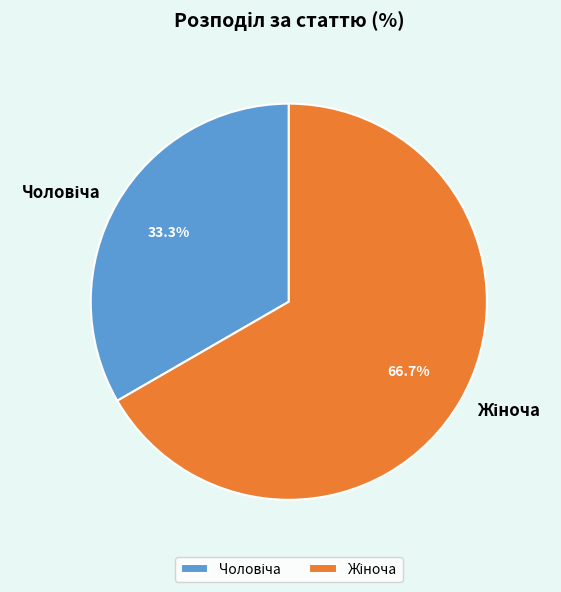

Is there a majority slice in this chart?

Yes